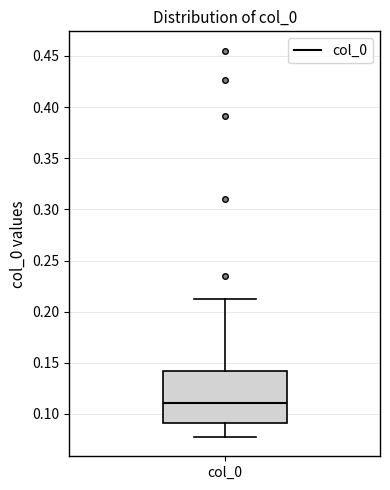

Transcribe this box plot: give where the median line is, the range the box spans, and where the two whiskers end, as read against the y-axis. The values are not printed on the chart, so give them approximately, as read against the axis.

median 0.110, box 0.090 to 0.140, whiskers 0.075 to 0.210